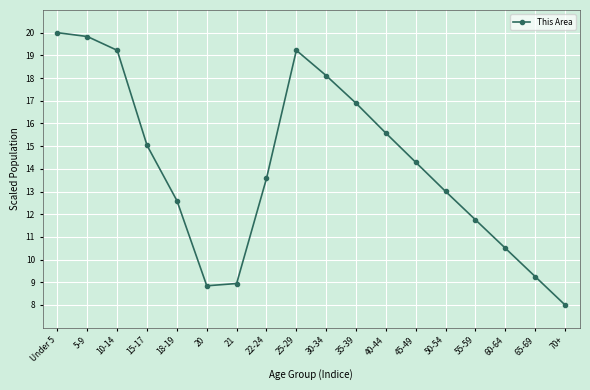

How many categories are shown in the chart?

18